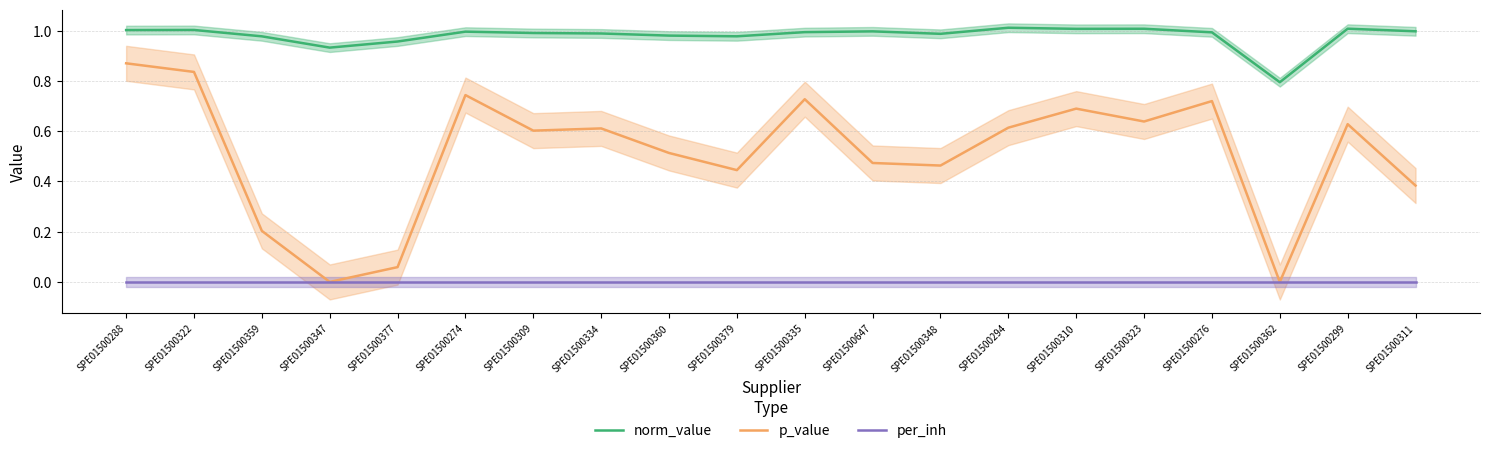

True or false: p_value and per_inh cross at least once.

False